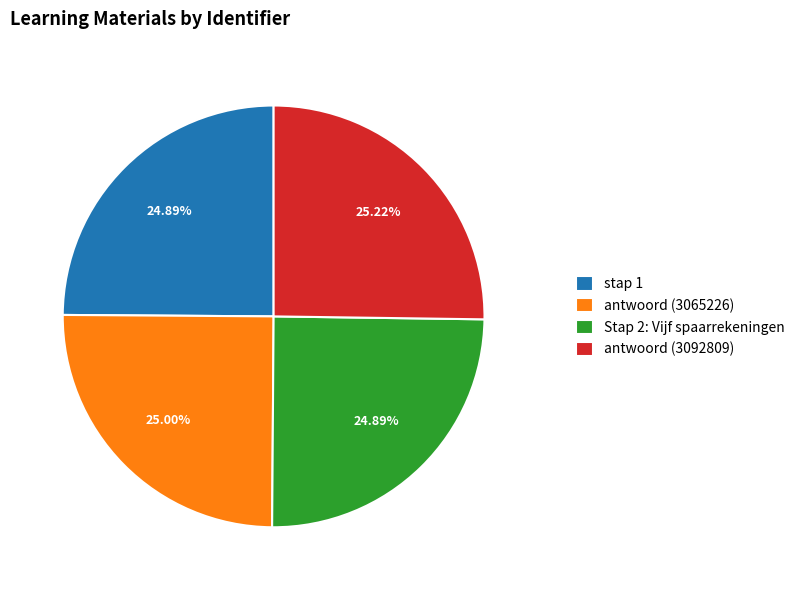

Does any single category account for the majority?

No